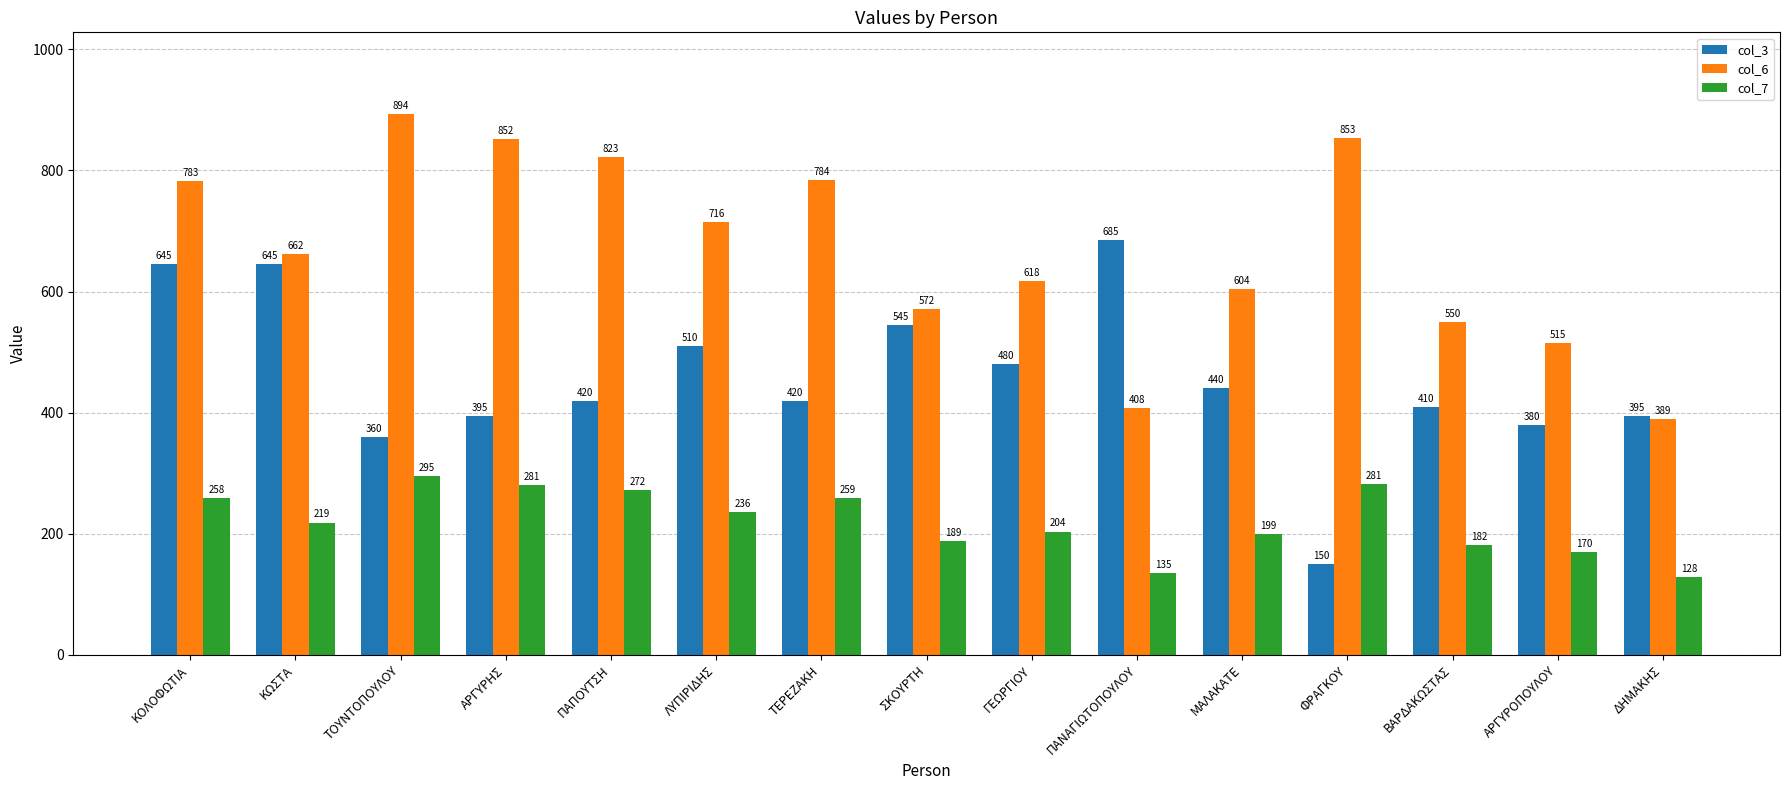

List the series in order of their overall mean, highest first.

col_6, col_3, col_7